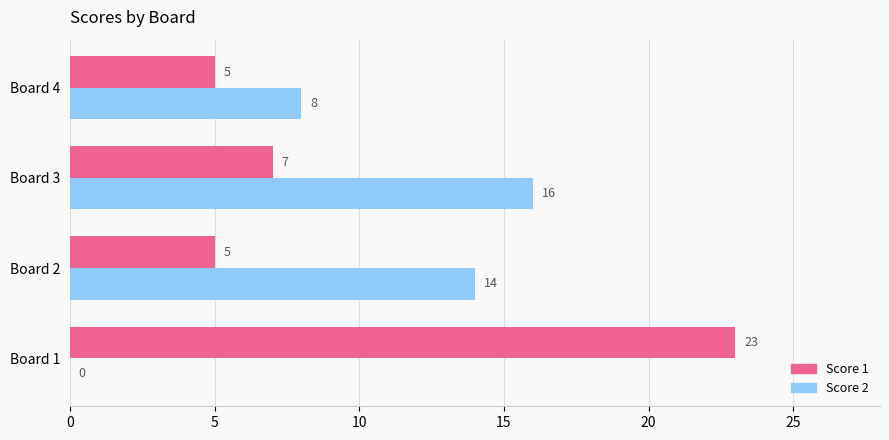

Which series has the widest spread of values?

Score 1